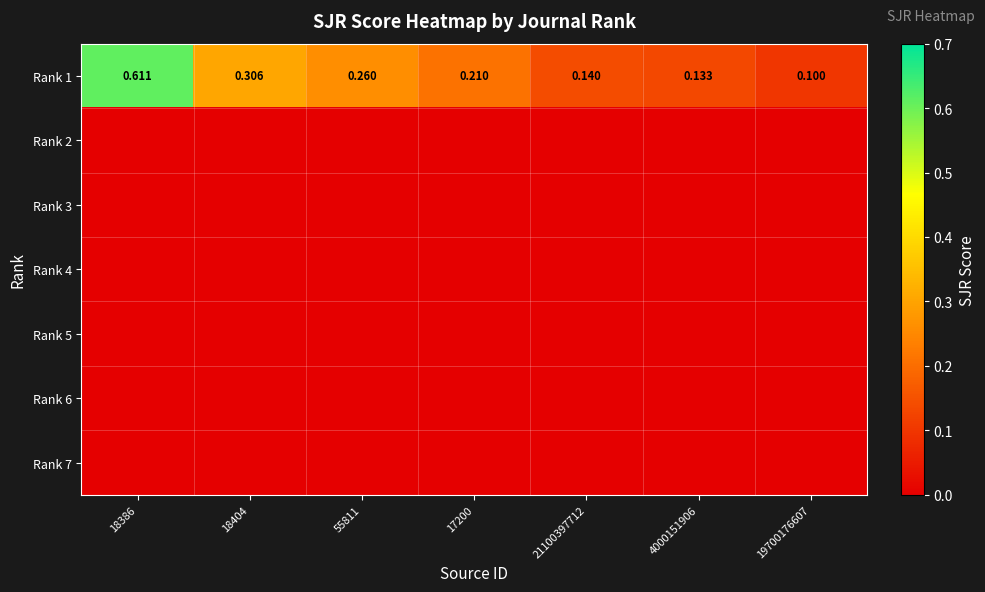

Which series changed the most between 18404 and 4000151906?

Rank 1